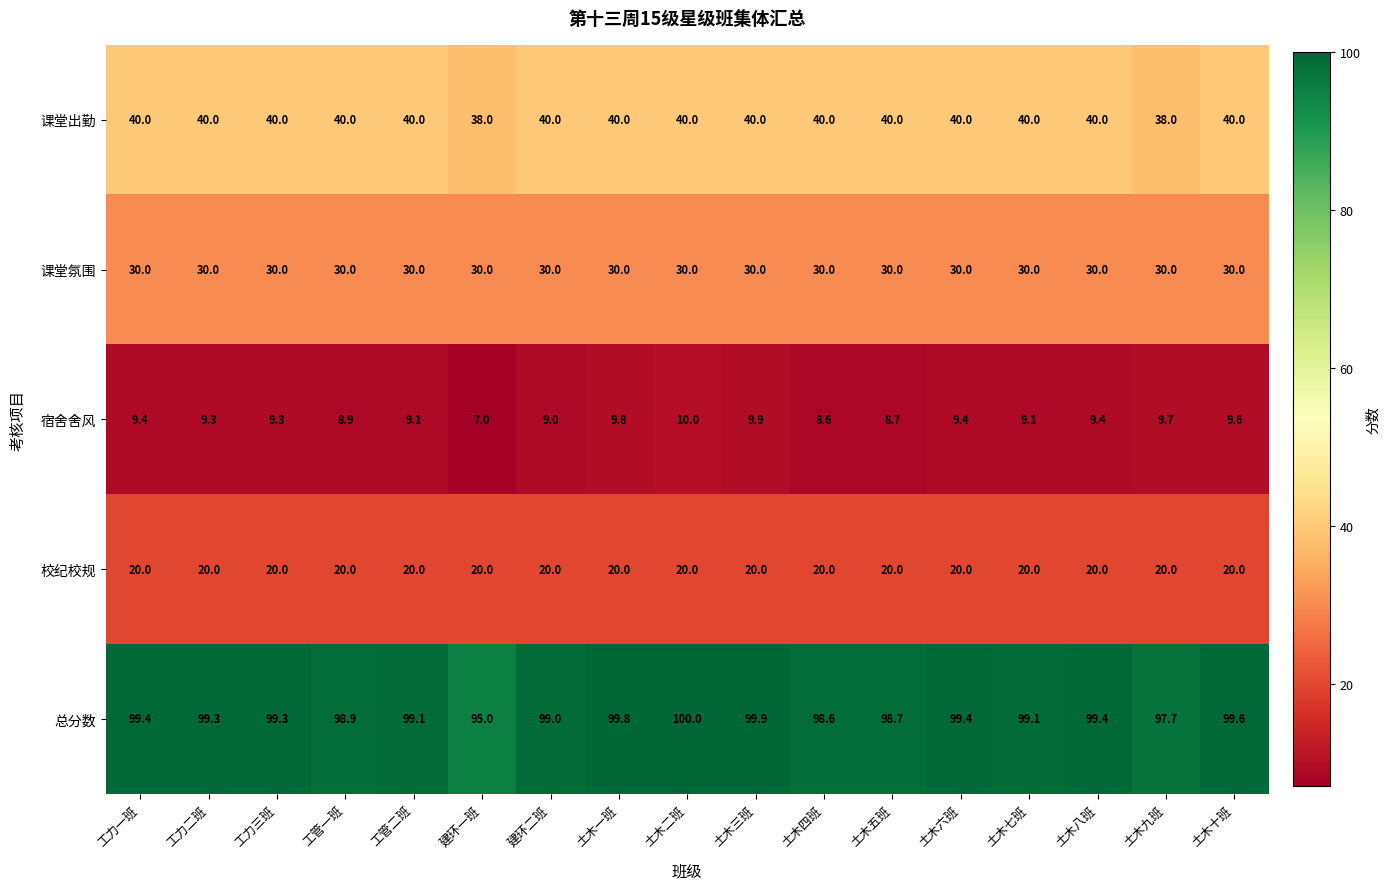

List the series in order of their peak value, lowest first.

宿舍舍风, 校纪校规, 课堂氛围, 课堂出勤, 总分数